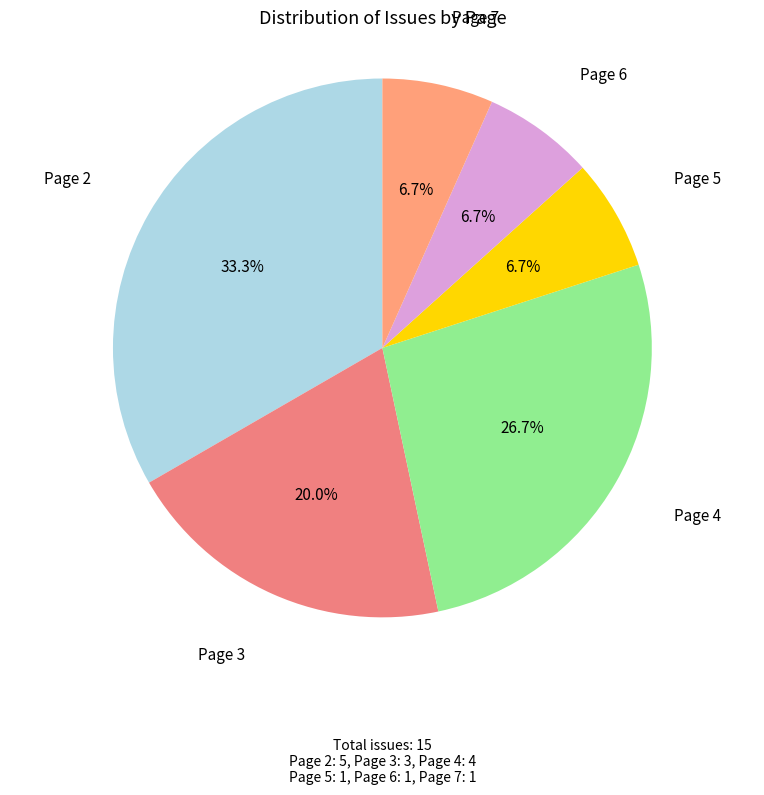

How many slices are in this pie chart?

6